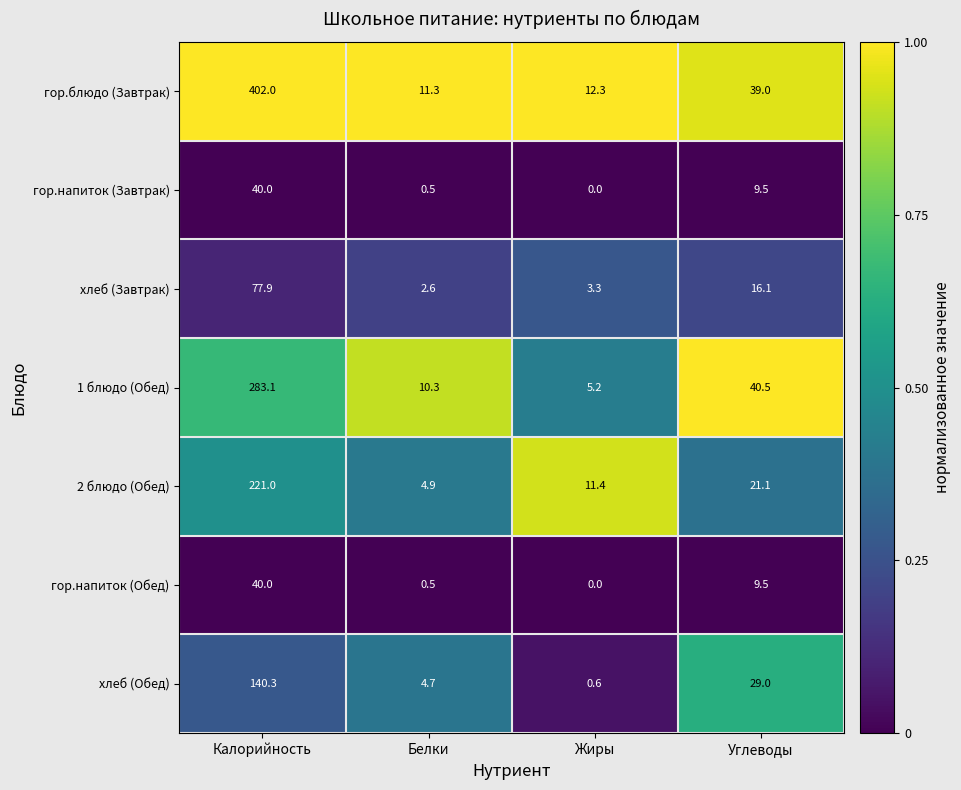

Rank the categories by гор.напиток (Обед) value from lowest to highest.

Жиры, Белки, Углеводы, Калорийность